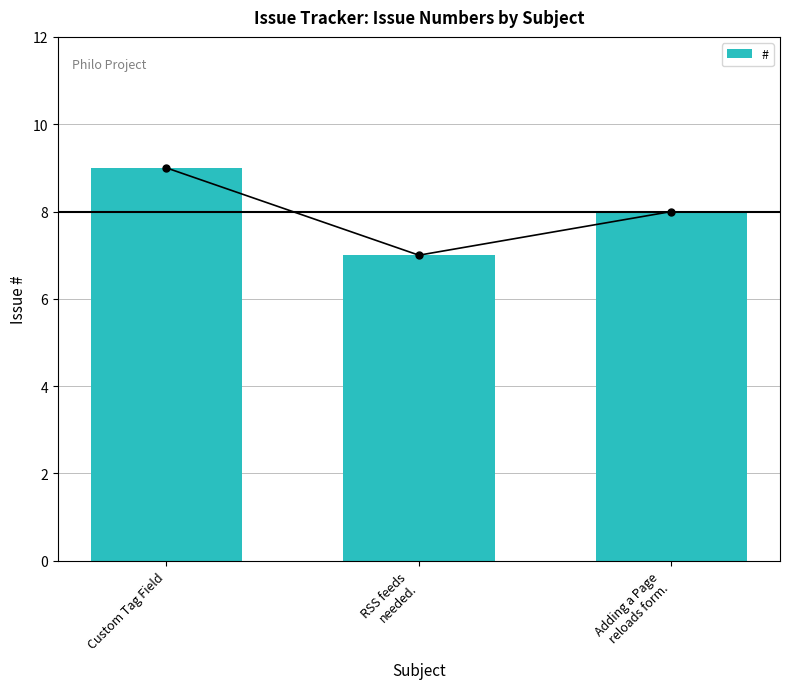

Where is the data nearest to the value 8?

Adding a Page
reloads form.